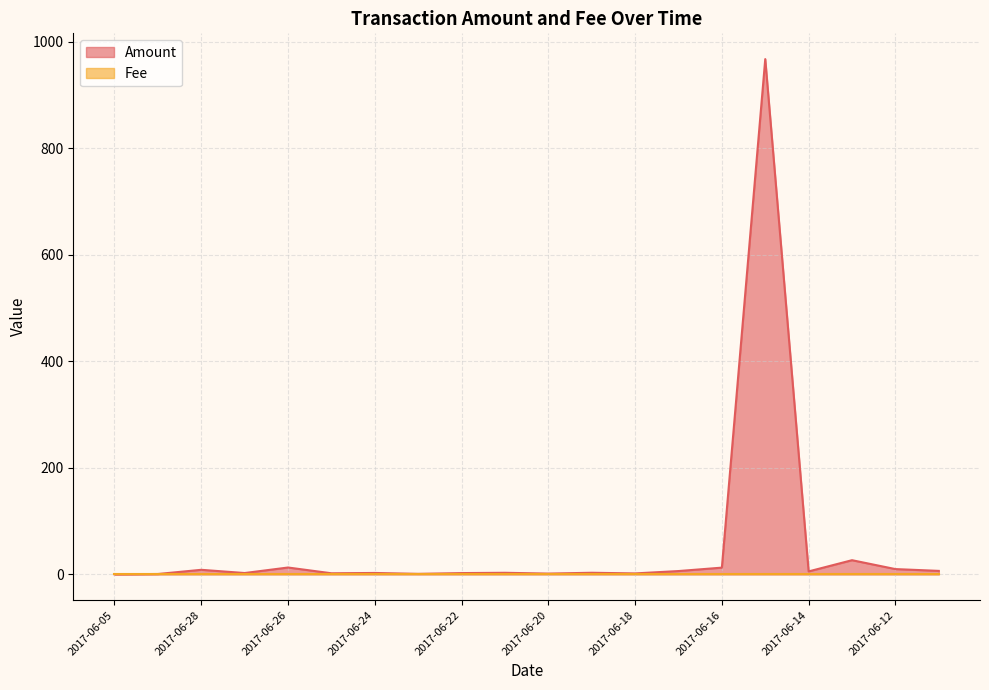

What is the maximum value shown in the chart?

967.9